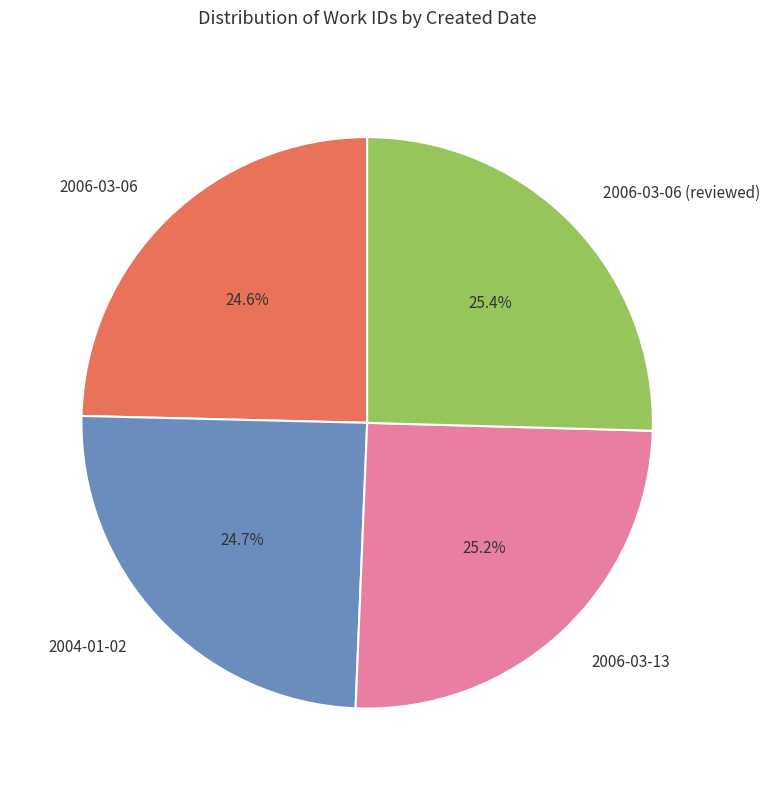

Is there a majority slice in this chart?

No